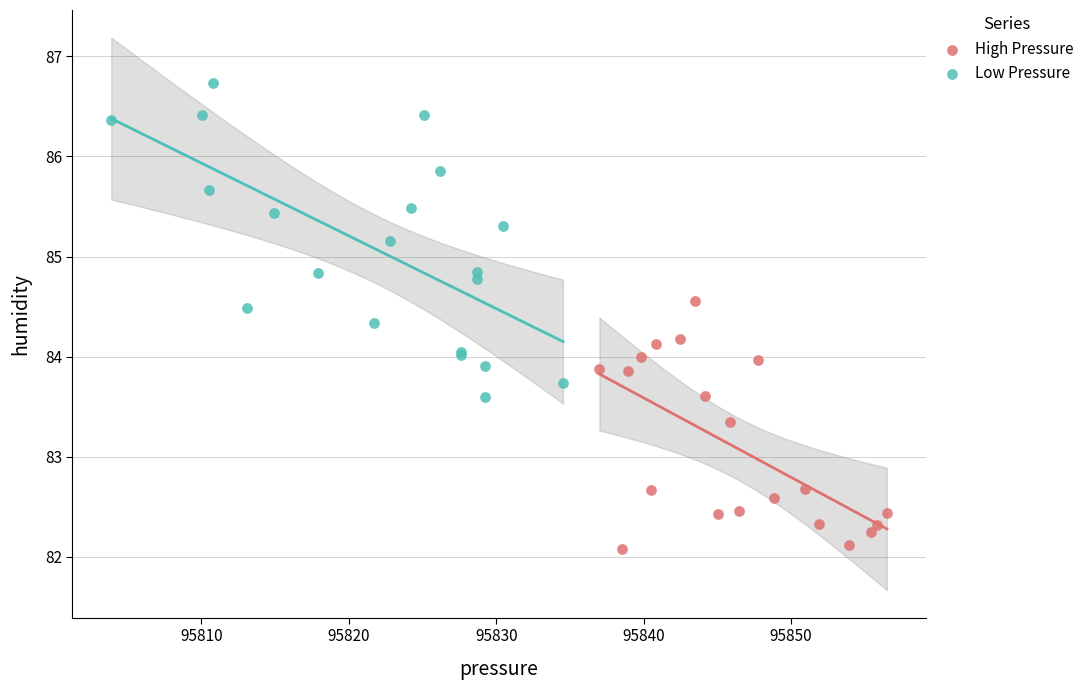

Which series contains the highest Y value?

Low Pressure